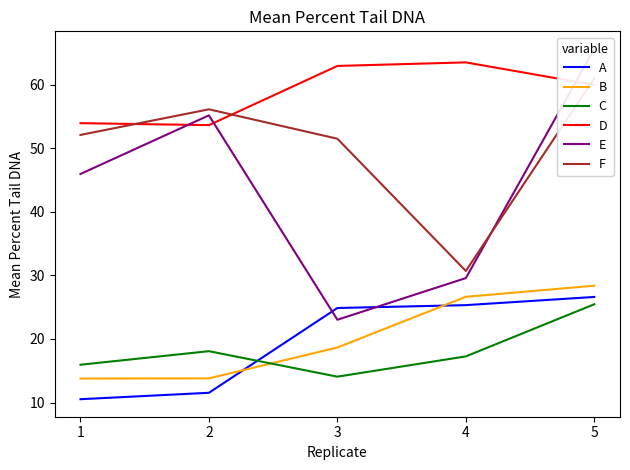

List the labels in order of B value, smallest first.

1, 2, 3, 4, 5